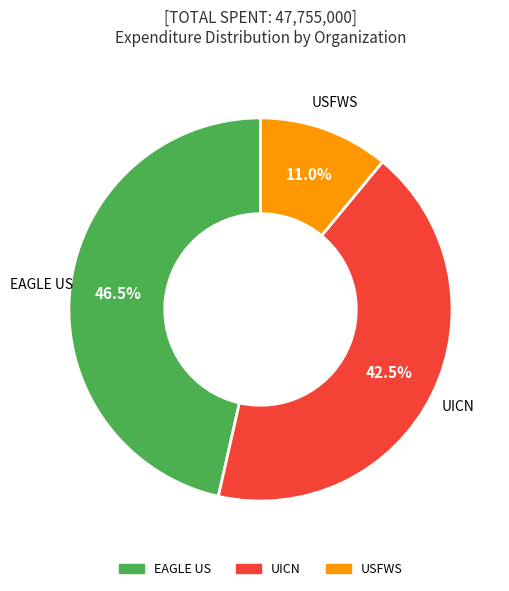

True or false: EAGLE US accounts for 54% of the total.

False